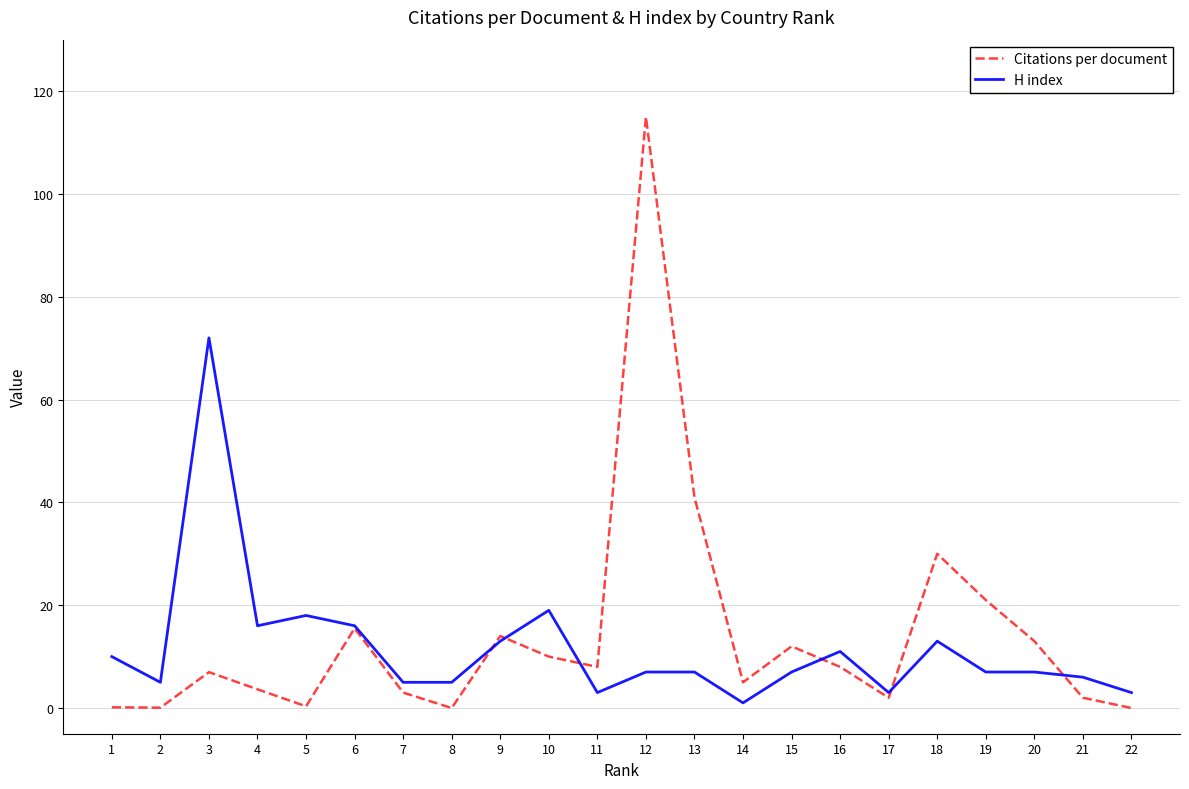

Which series has the largest range (max minus min)?

Citations per document